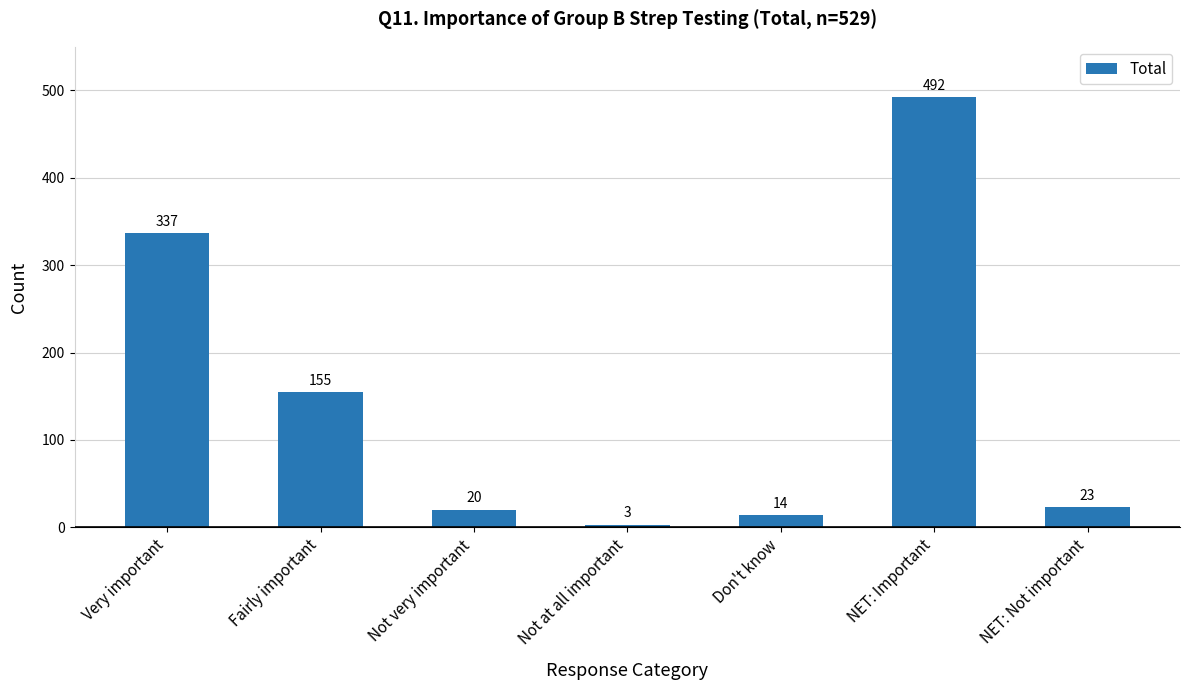

What is the label of the 4th bar from the right?

Not at all important